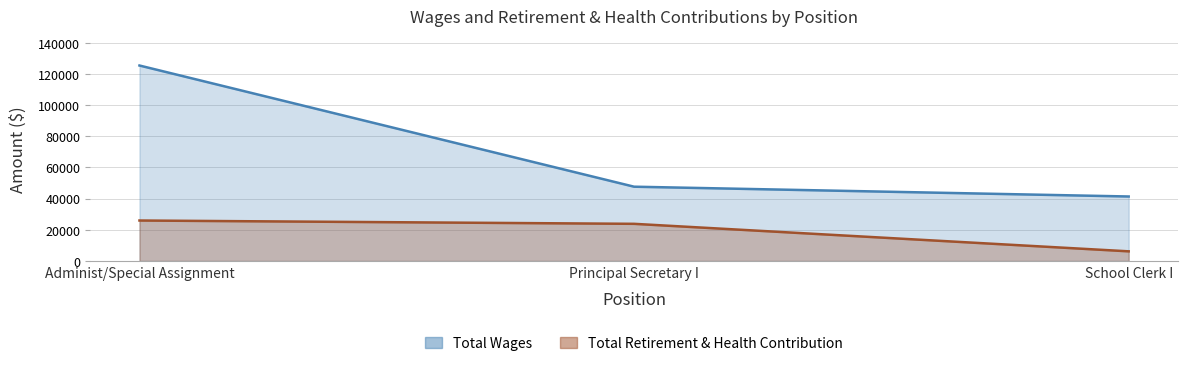

What is the value of the Total Wages point at the 3rd from the left?

41389